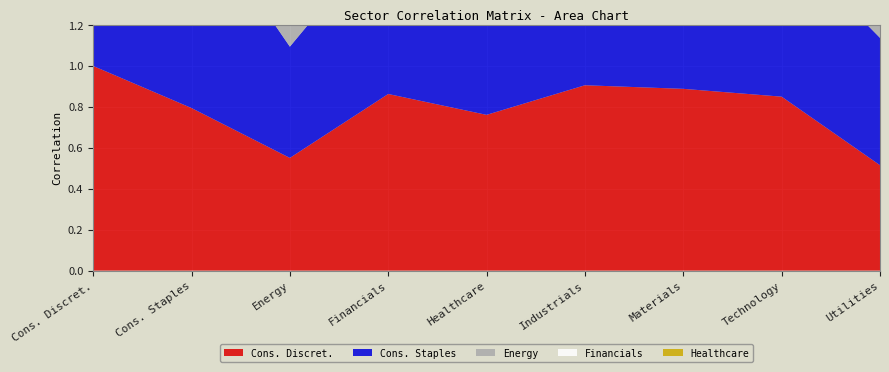

Reading left to right, list all the values displayed in this chart.

Cons. Discret.: 1.0	0.8	0.6	0.9	0.8	0.9	0.9	0.9	0.5
Cons. Staples: 0.8	1.0	0.5	0.8	0.9	0.8	0.8	0.8	0.6
Energy: 0.6	0.5	1.0	0.5	0.6	0.7	0.8	0.7	0.6
Financials: 0.9	0.8	0.5	1.0	0.8	0.8	0.8	0.7	0.5
Healthcare: 0.8	0.9	0.6	0.8	1.0	0.8	0.8	0.8	0.7